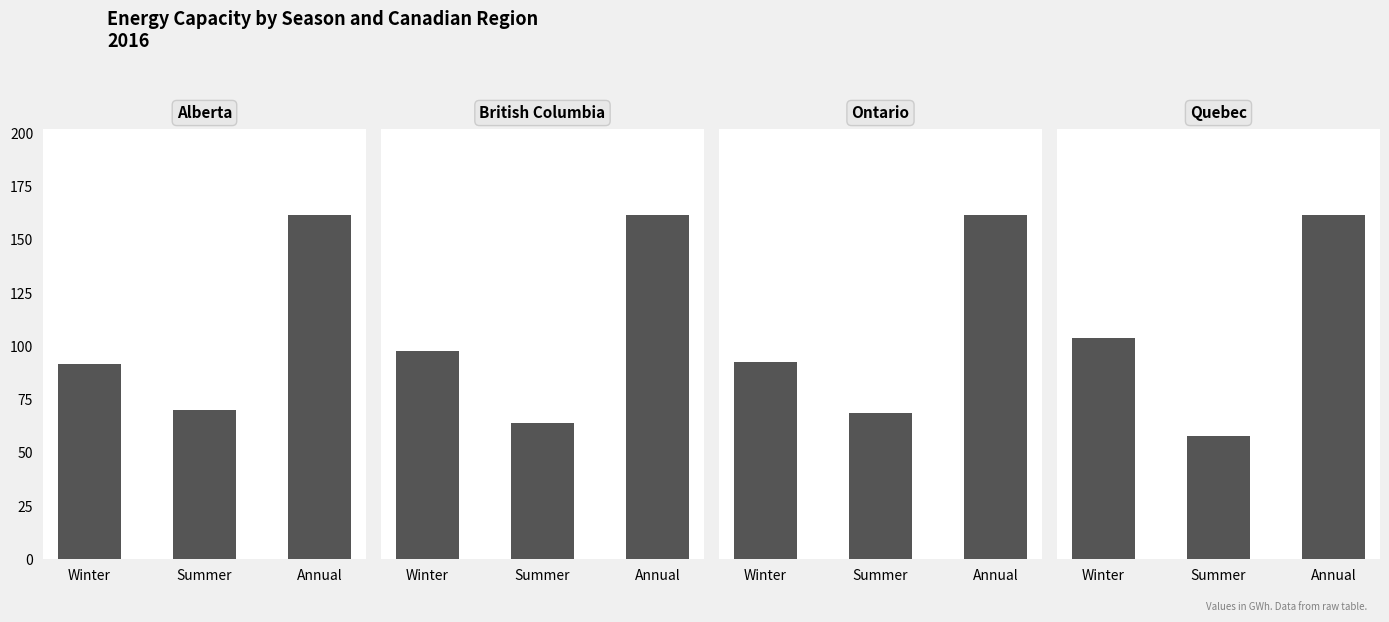

Reading left to right, transcribe all the data shown in this chart.

Alberta: Winter=91.5	Summer=70.0	Annual=161.6
British Columbia: Winter=80.2	Summer=52.6	Annual=132.9
Ontario: Winter=85.9	Summer=63.8	Annual=149.7
Quebec: Winter=211.2	Summer=117.2	Annual=328.4